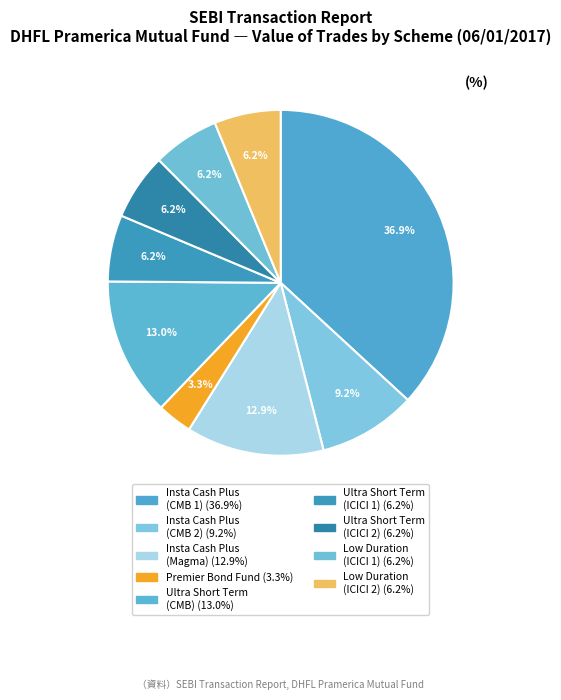

Is there a majority slice in this chart?

No